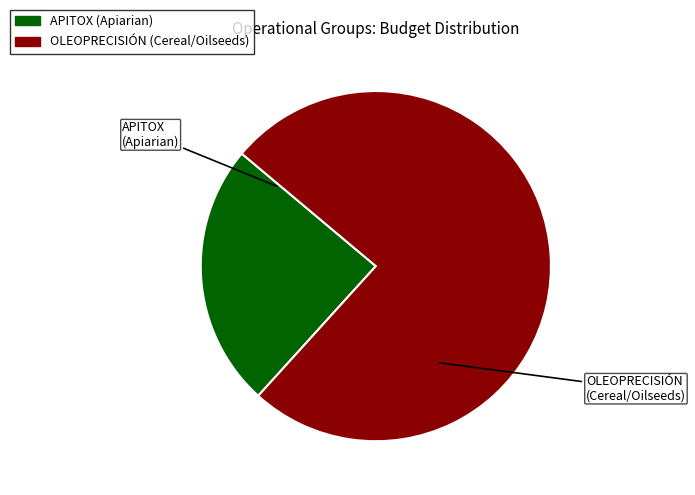

How many slices are in this pie chart?

2